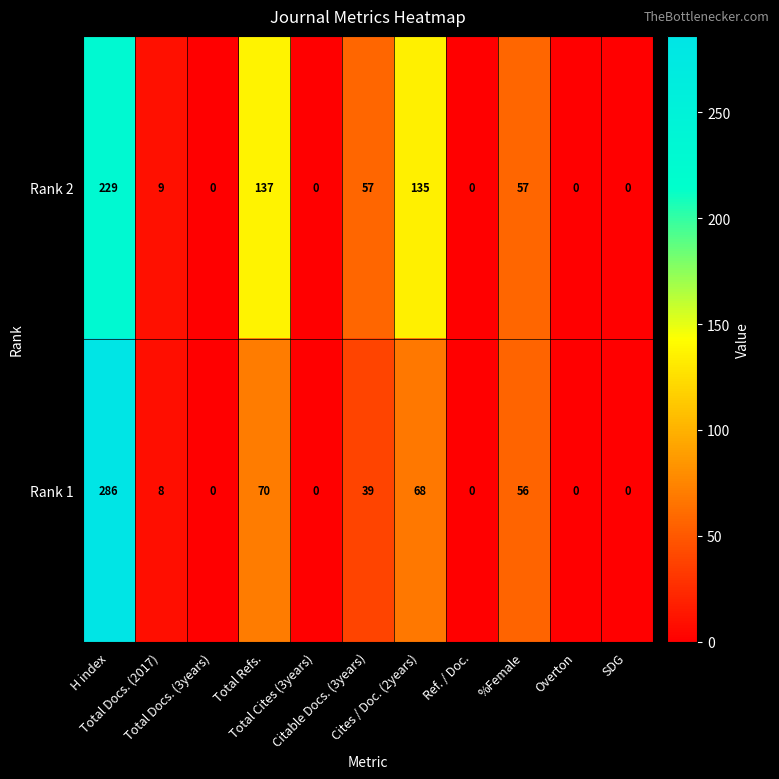

What is the average value of the Rank 2 series?

57